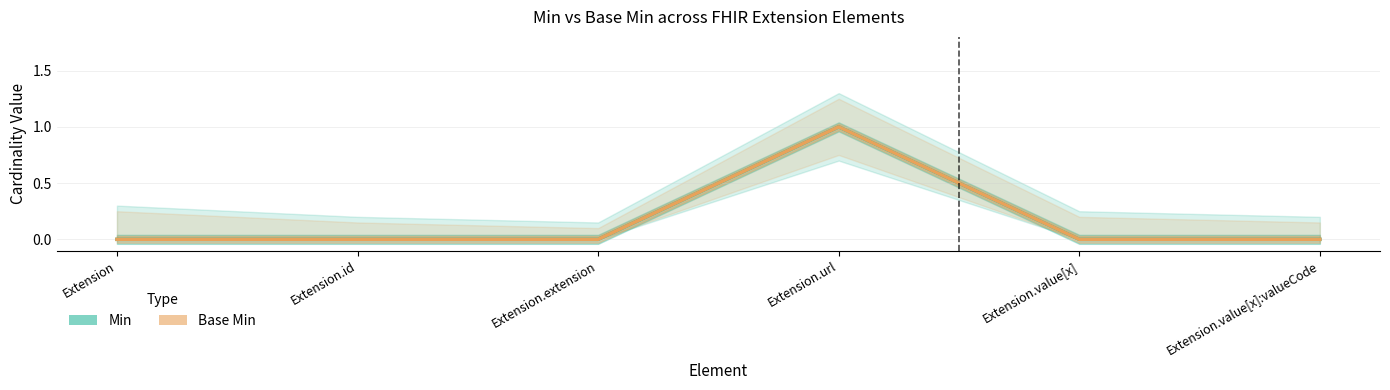

Does the chart have visible grid lines?

Yes